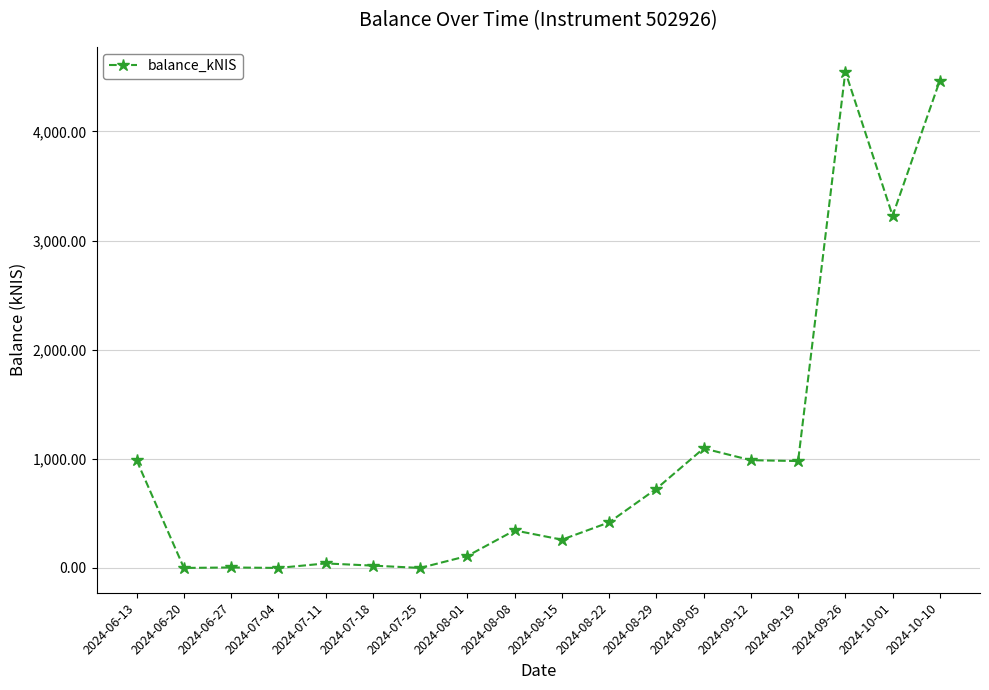

What is the sum of all values?

18210.3